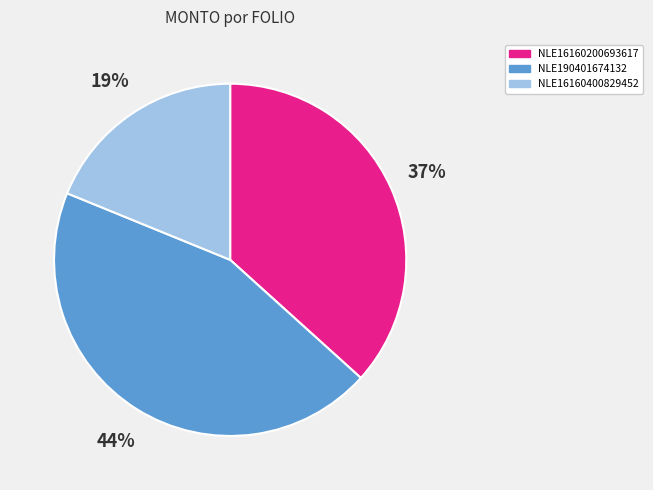

Is there any slice that represents more than half of the pie?

No